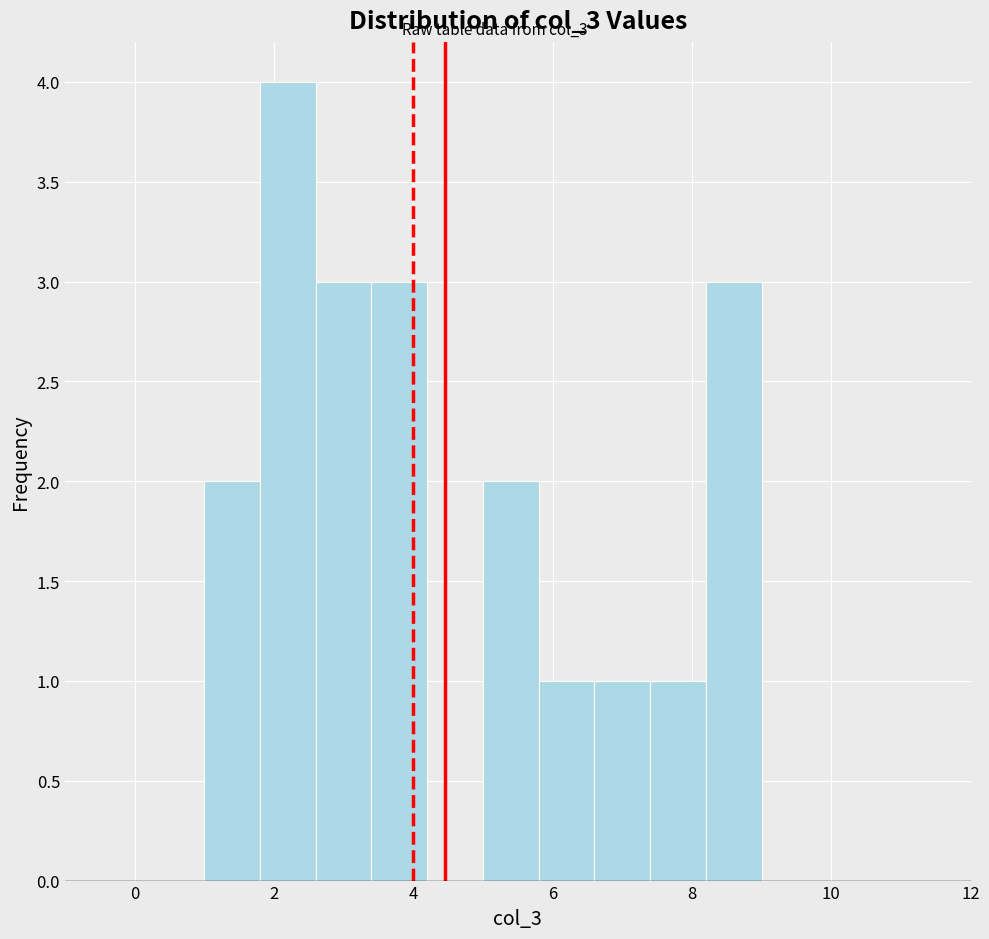

Over which range of the x-axis is the bar tallest?

1.8 to 2.6